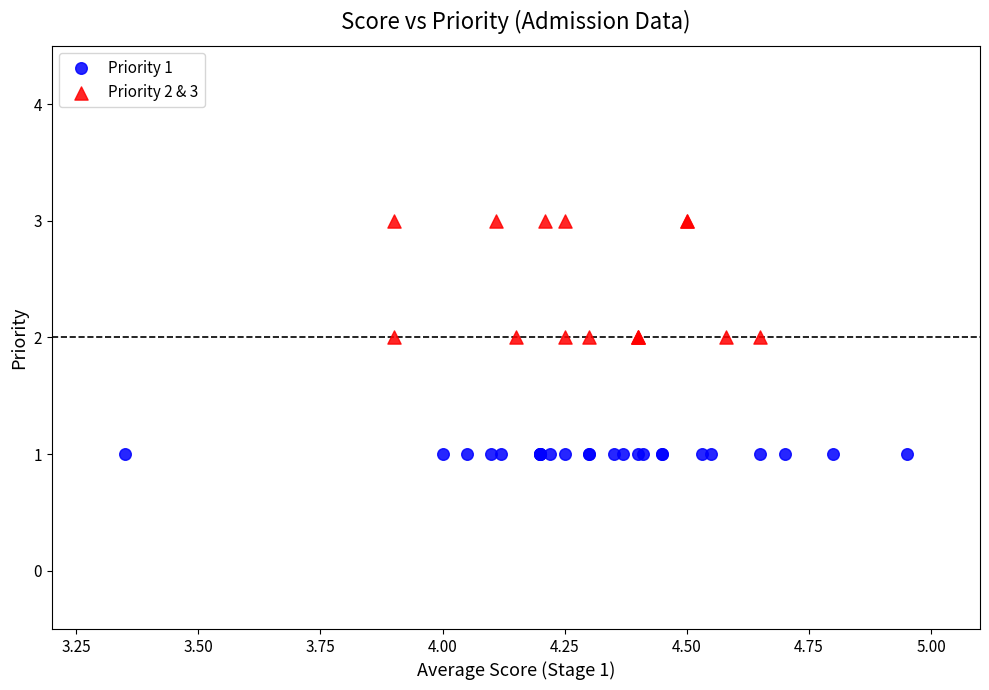

Which series contains the lowest Y value?

Priority 1